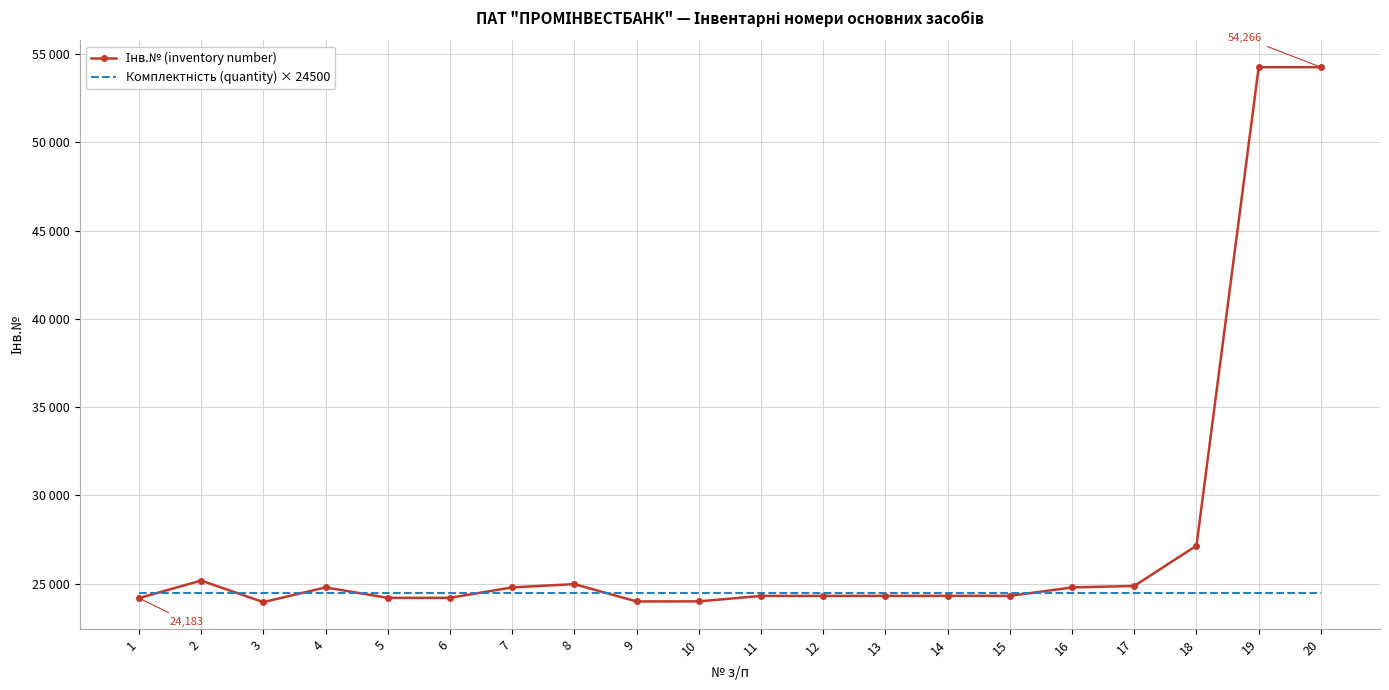

Count the number of categories in the chart.

20